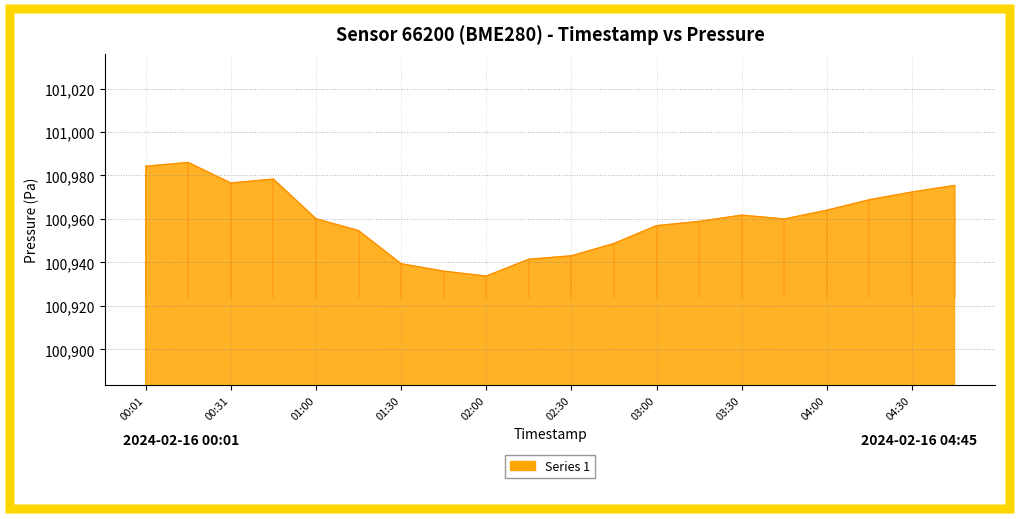

How many data points does each series have?

20